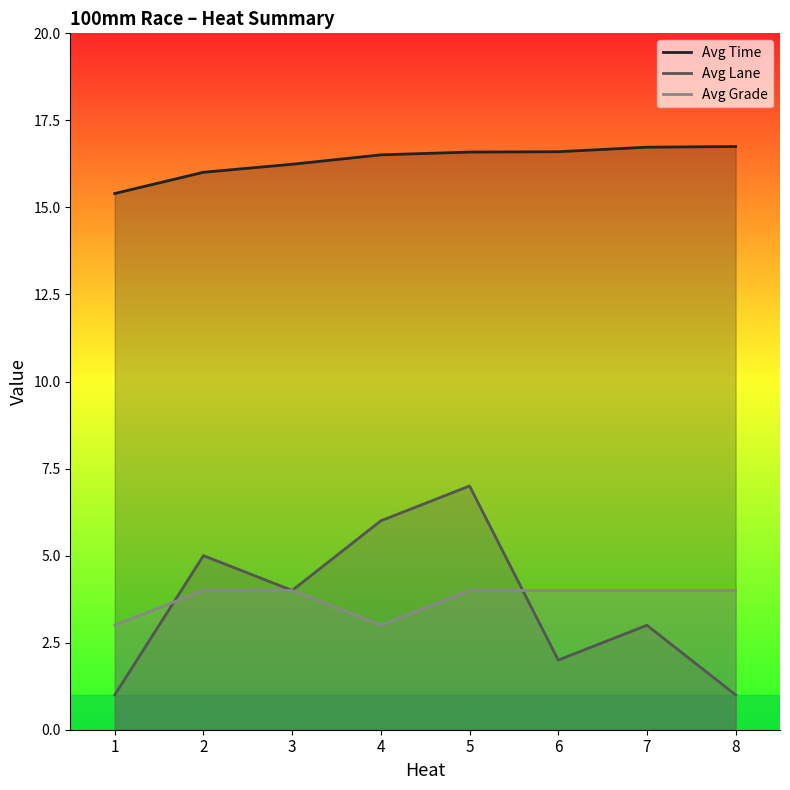

Which series has the largest total across all categories?

Avg Time